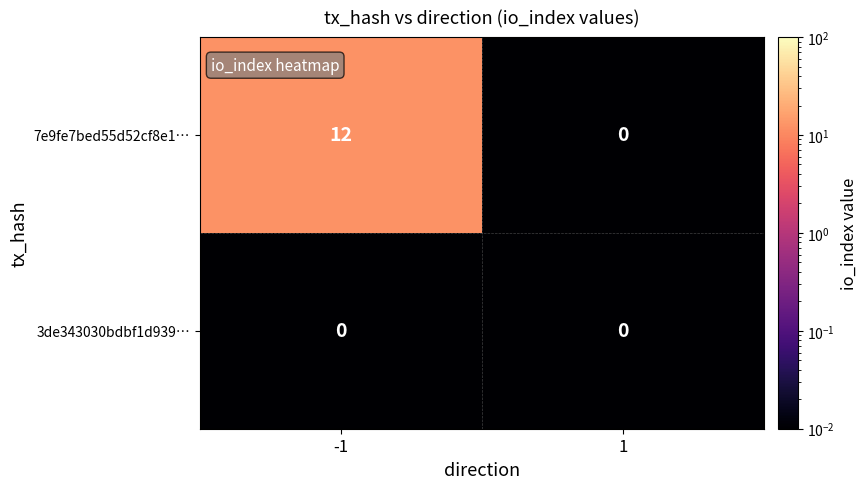

How many distinct data groups are displayed?

2